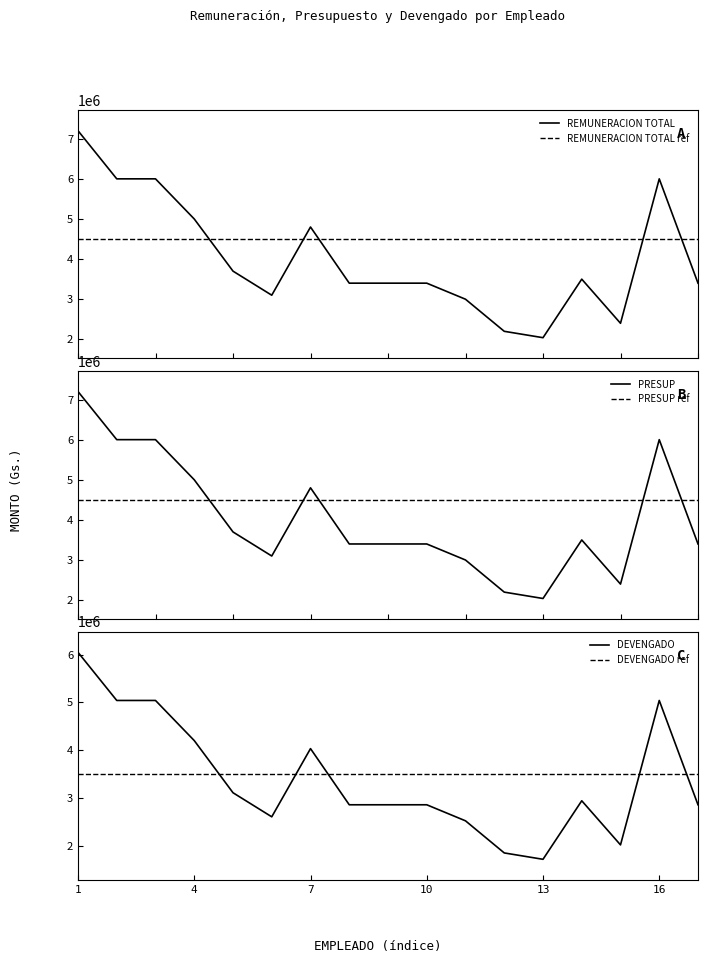

Rank the series by their maximum value, from highest to lowest.

REMUNERACION TOTAL, PRESUP, DEVENGADO